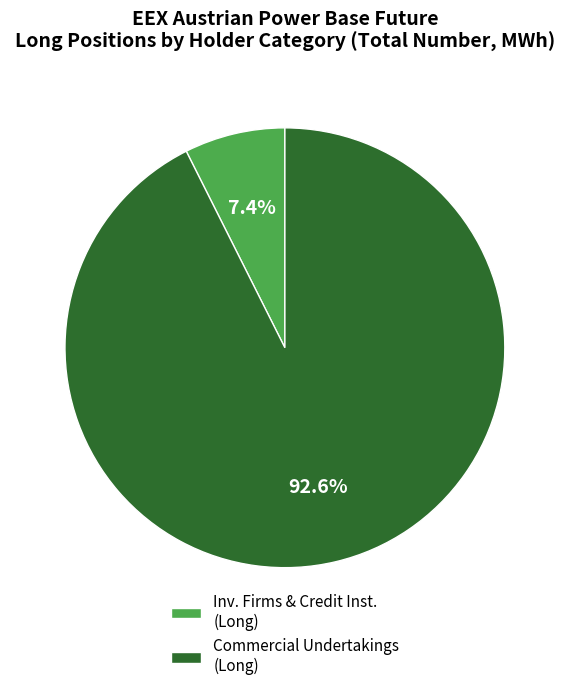

Count the number of slices in the pie.

2